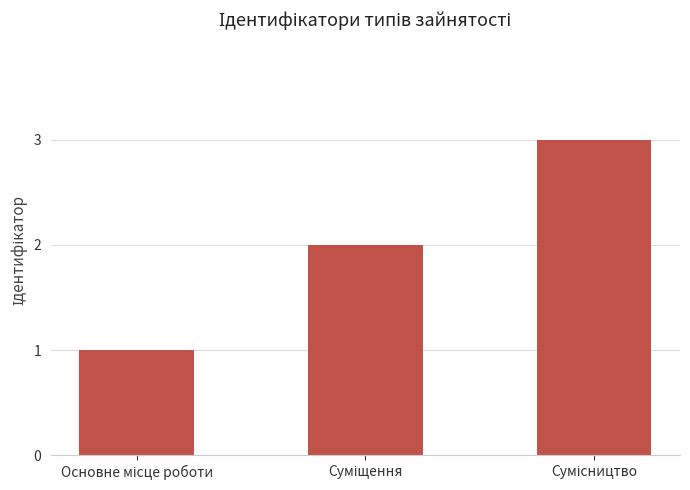

What is the difference between the maximum and second lowest values?

1